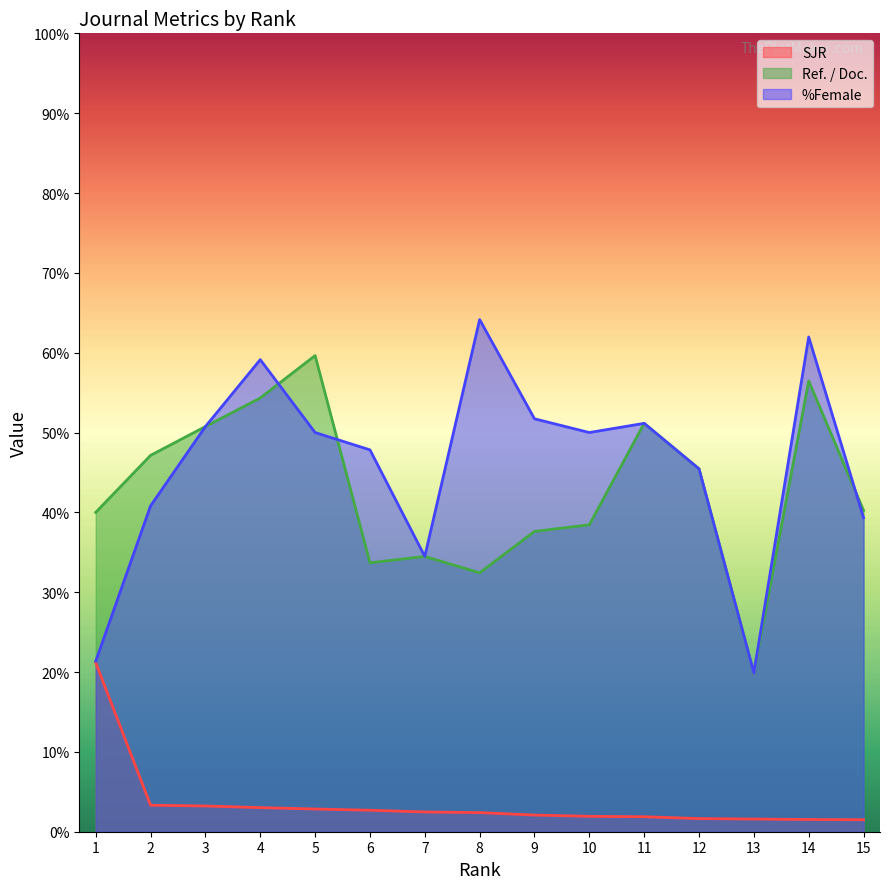

Reading right to left, what are all the values shown in this chart?

SJR: 1.5	1.5	1.6	1.6	1.9	1.9	2.1	2.4	2.5	2.7	2.8	3.0	3.2	3.3	21.2
Ref. / Doc.: 40.2	56.5	19.9	45.5	51.1	38.4	37.6	32.4	34.5	33.7	59.6	54.3	50.8	47.1	40.0
%Female: 39.3	62.0	19.9	45.5	51.1	50.0	51.7	64.2	34.5	47.8	50.0	59.1	50.8	40.8	21.4